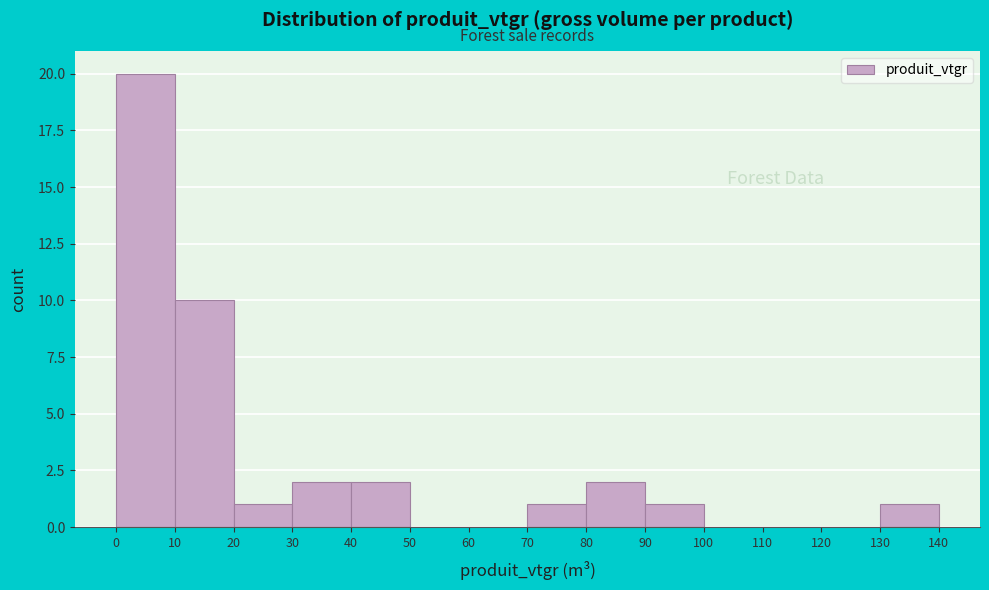

Reading left to right, transcribe this chart: for each bar, give the range it covers on the x-axis and its height. The values are not printed on the chart, so give them approximately, as read against the axis.

0 to 10: 20
10 to 20: 10
20 to 30: 1
30 to 40: 2
40 to 50: 2
50 to 60: 0
60 to 70: 0
70 to 80: 1
80 to 90: 2
90 to 100: 1
100 to 110: 0
110 to 120: 0
120 to 130: 0
130 to 140: 1